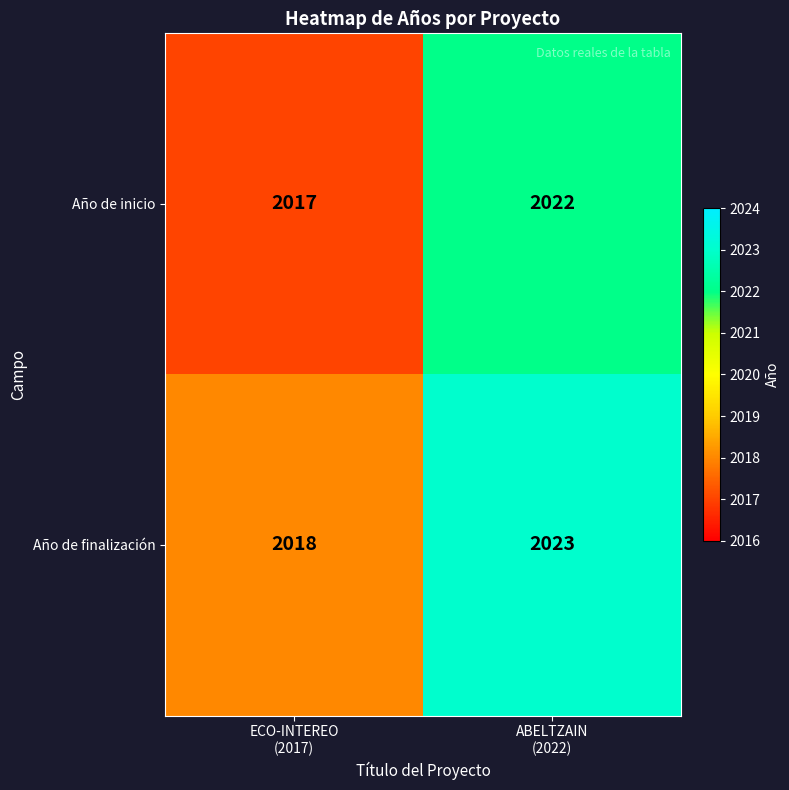

At which category does the chart reach its peak across all series?

ABELTZAIN
(2022)